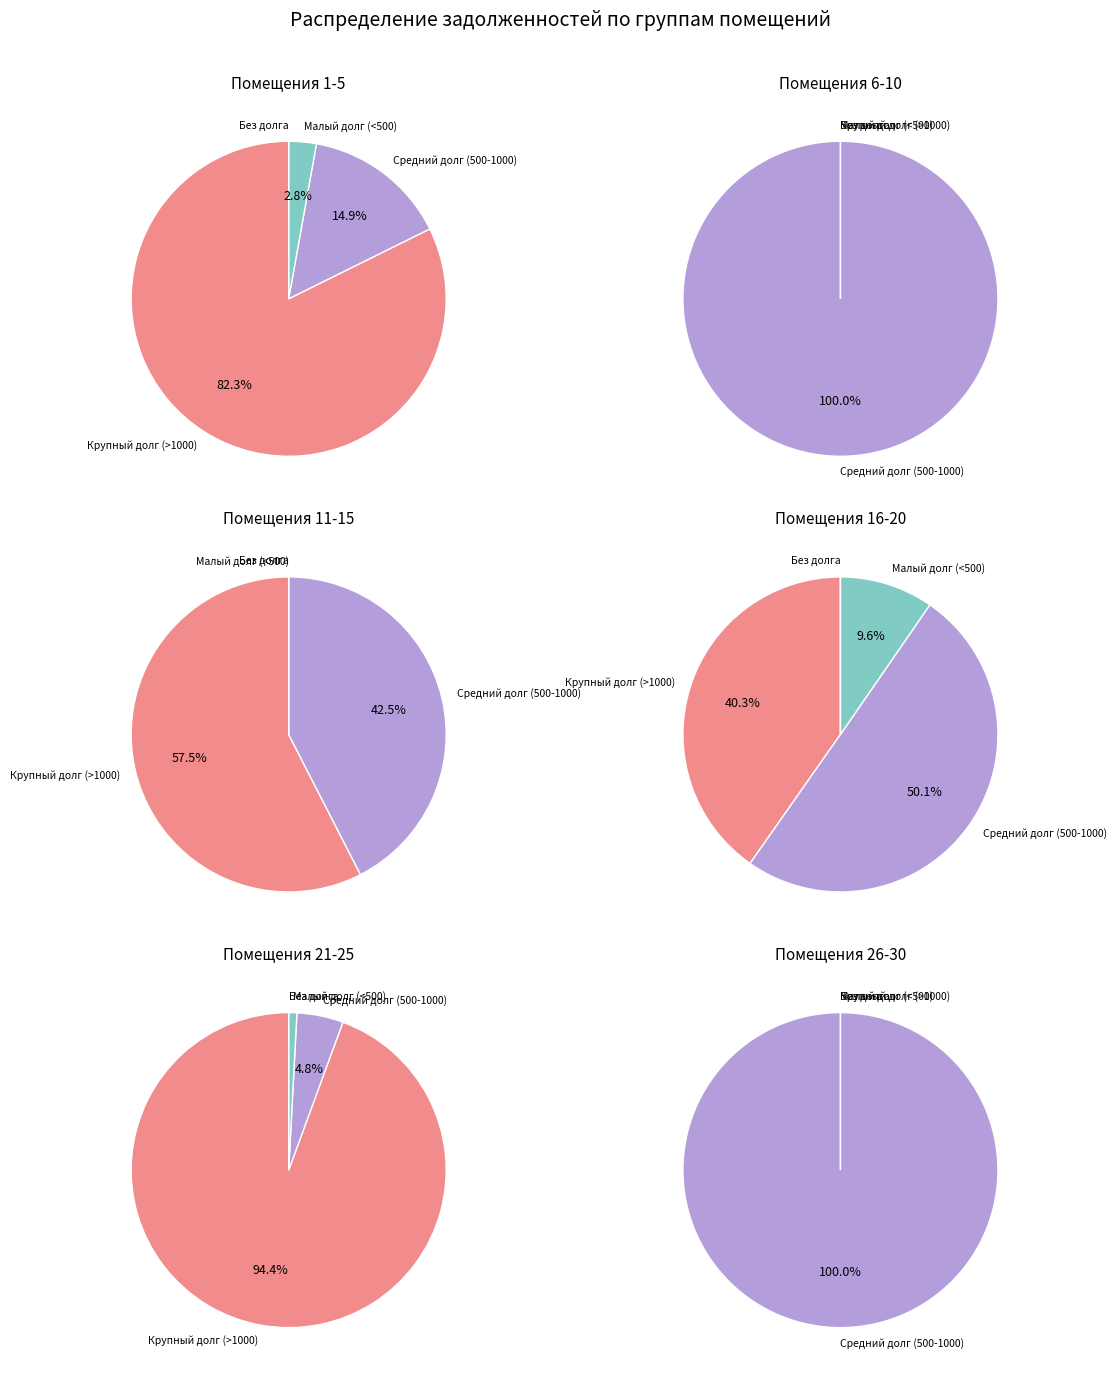

Which has a higher value, 20 or 26?

20